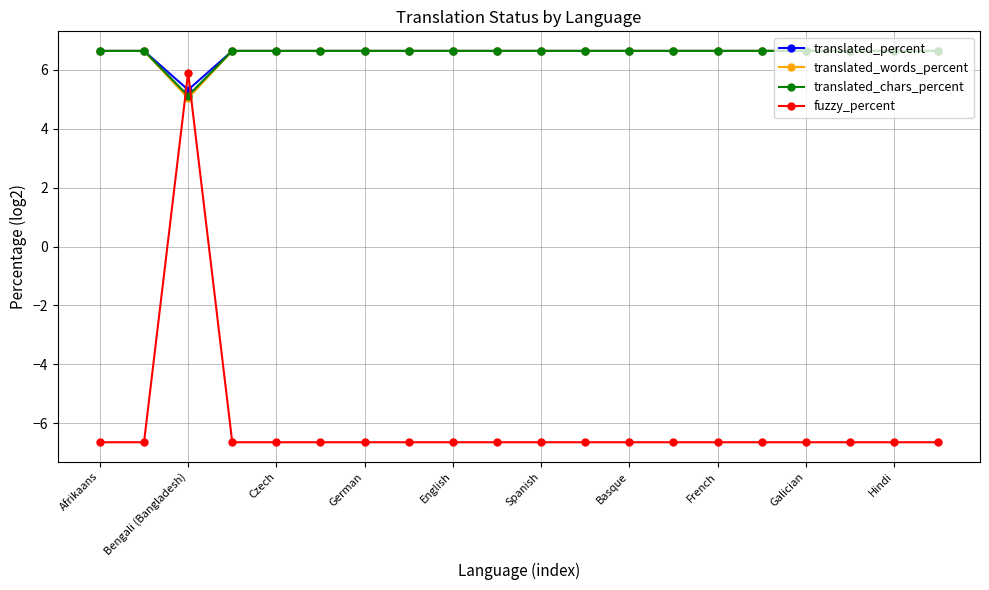

What is the average value of the translated_words_percent series?

6.6